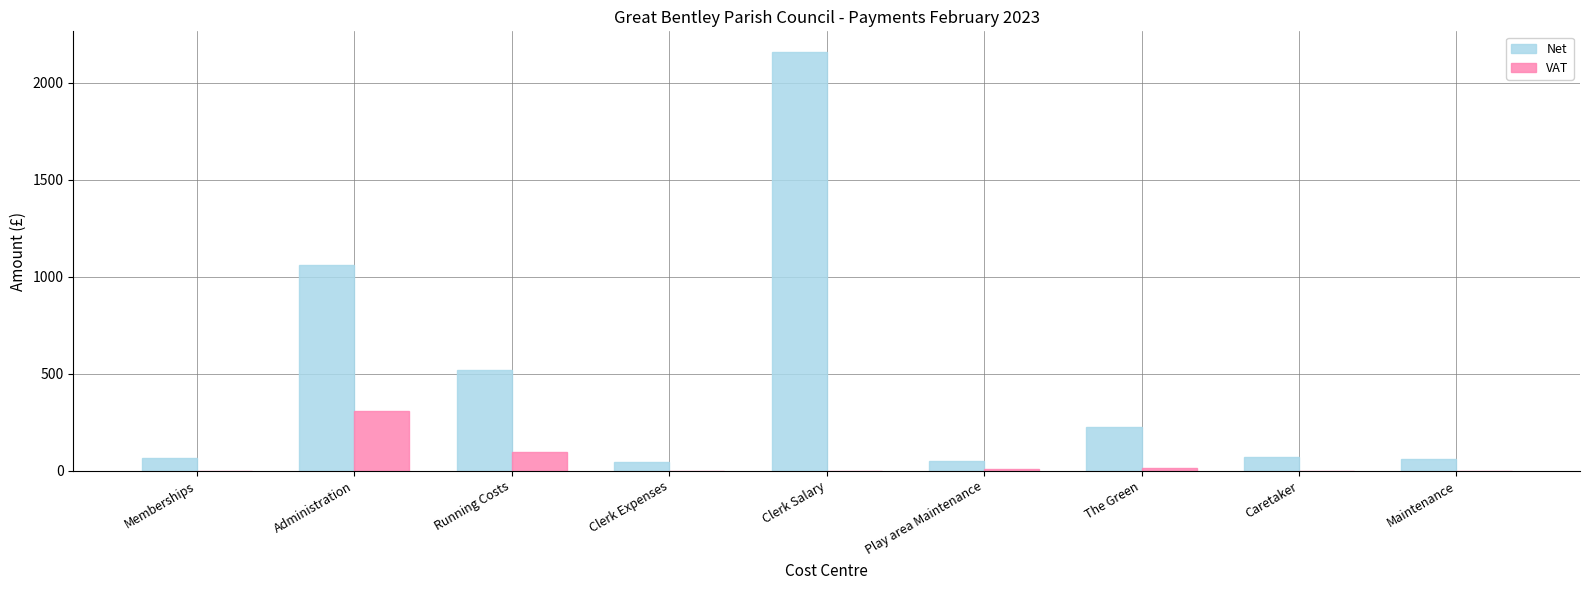

How many groups of bars are there?

9